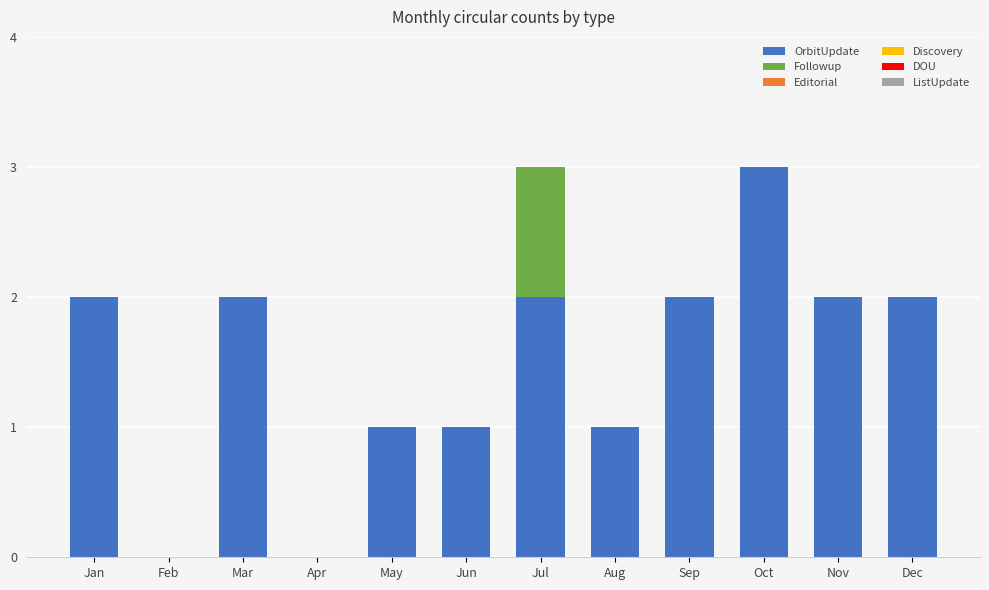

What is the total value across all series at Jul?

3